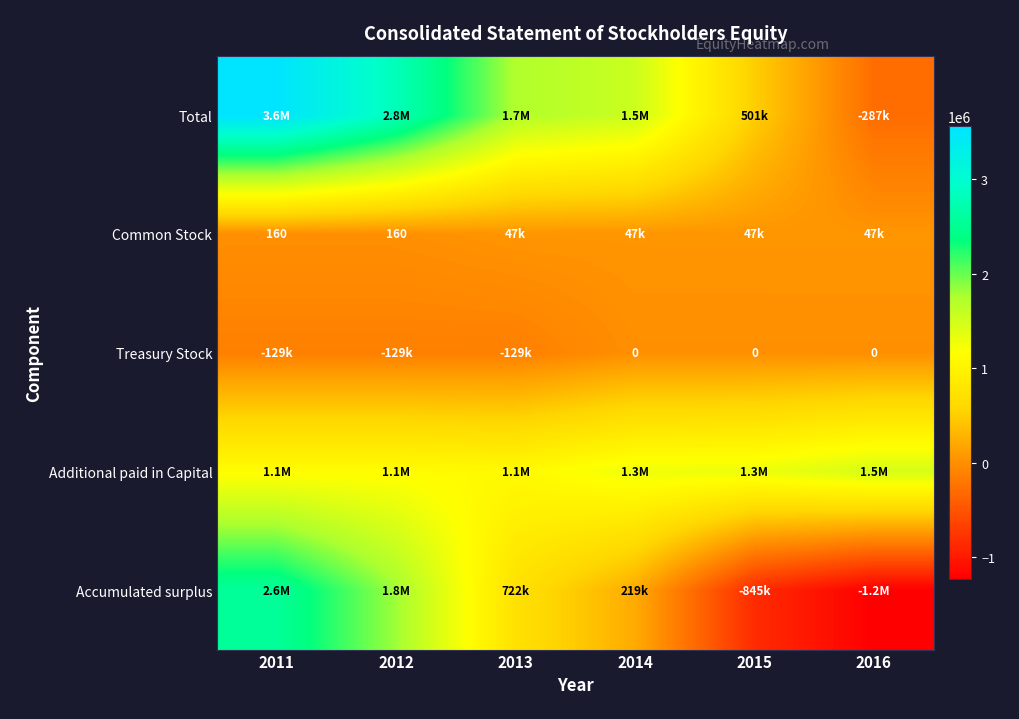

Which category has the lowest value across all series?

2016